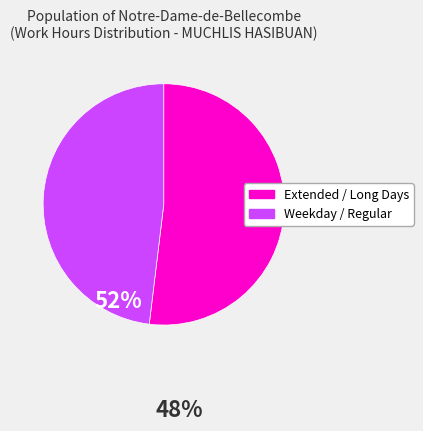

Is the sum of Extended / Long Days and Weekday / Regular greater than half?

Yes